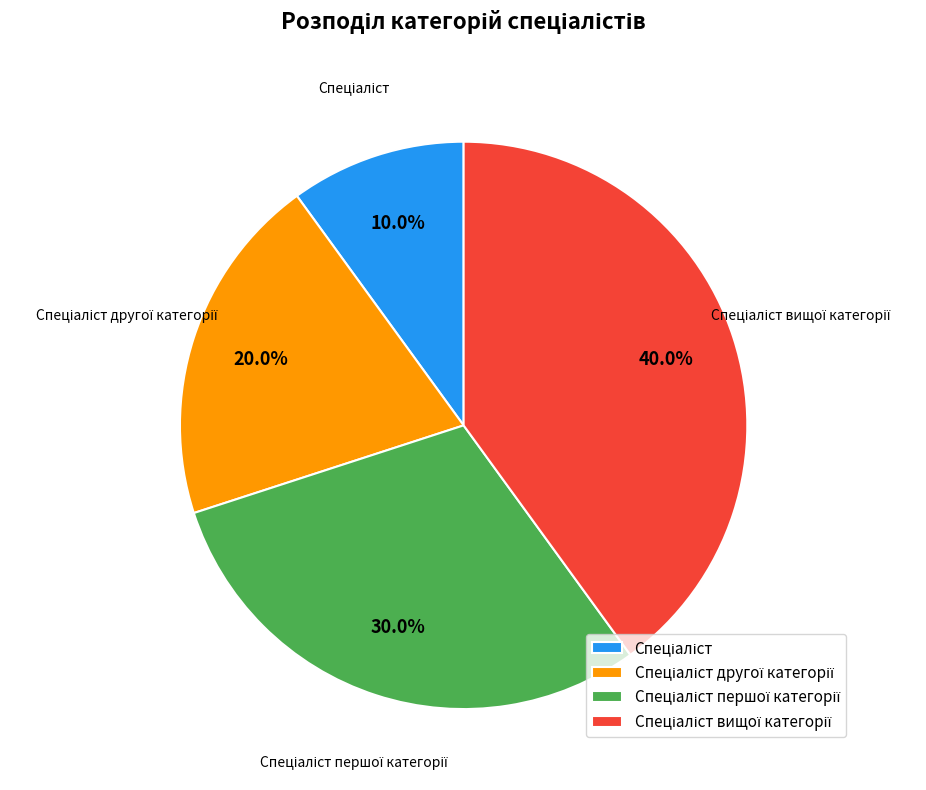

Is there any slice that represents more than half of the pie?

No